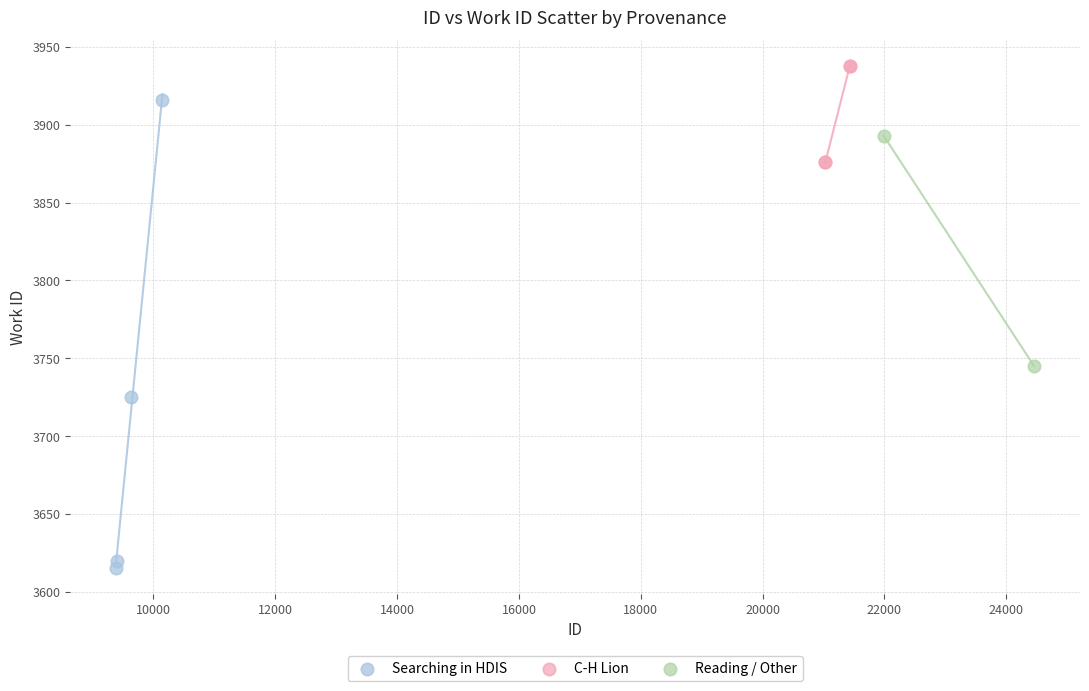

What are all the series names shown in the legend?

Searching in HDIS, C-H Lion, Reading / Other